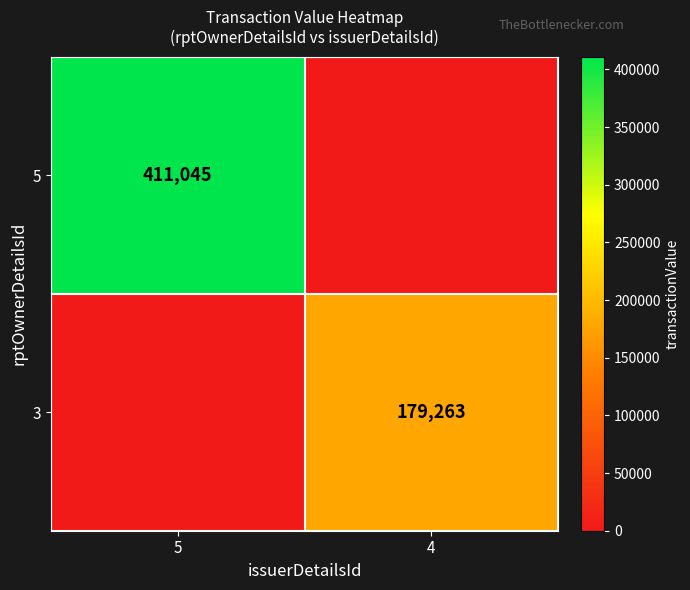

Is it true that 5 equals 154776 at 5?

False